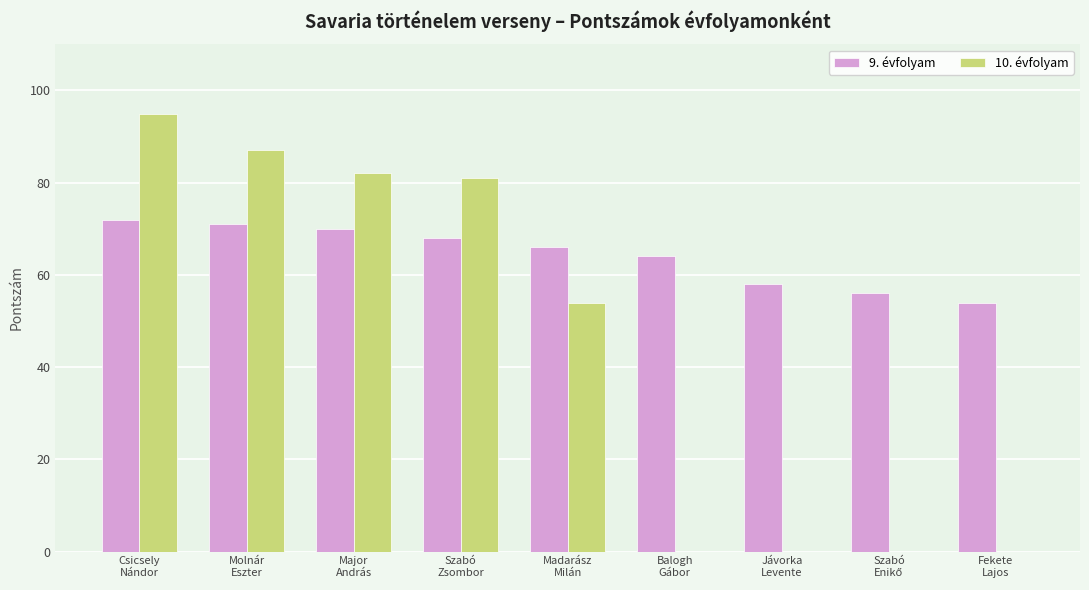

What is the sum of all 9. évfolyam values?

579